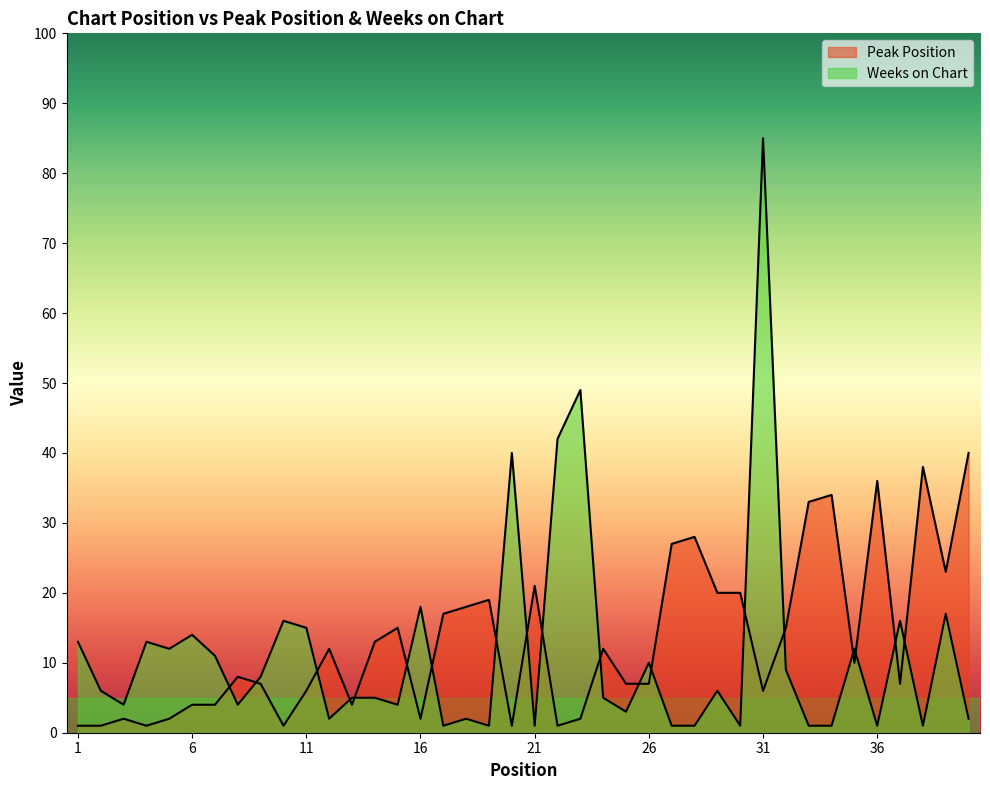

Is it true that Weeks on Chart equals 2 at 21?

False